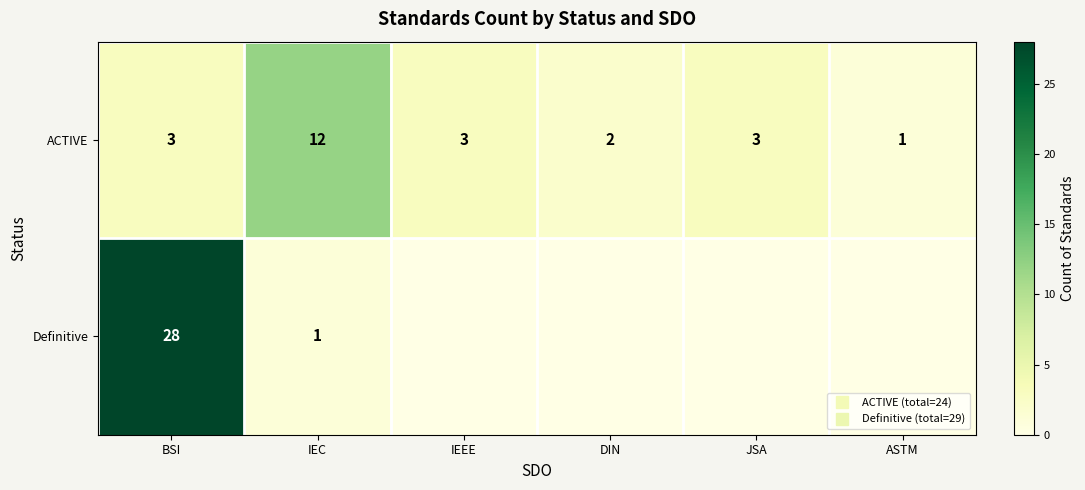

What value does the Definitive series have at BSI, to the nearest 10?

30